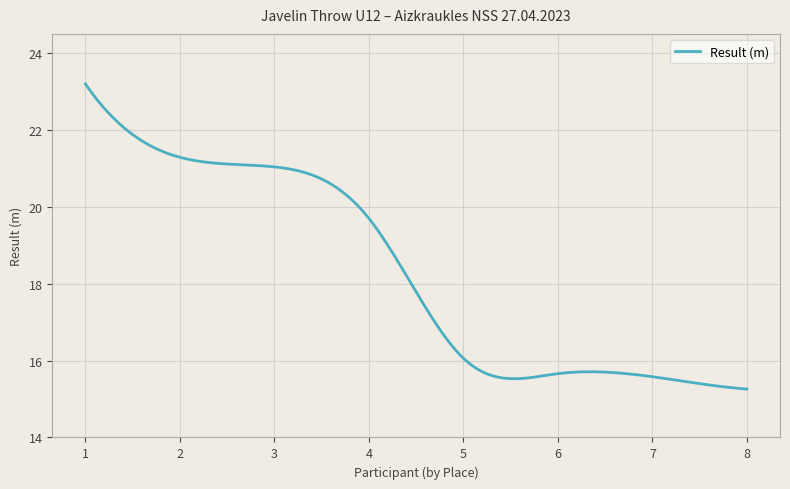

What is the greatest value displayed?

23.2